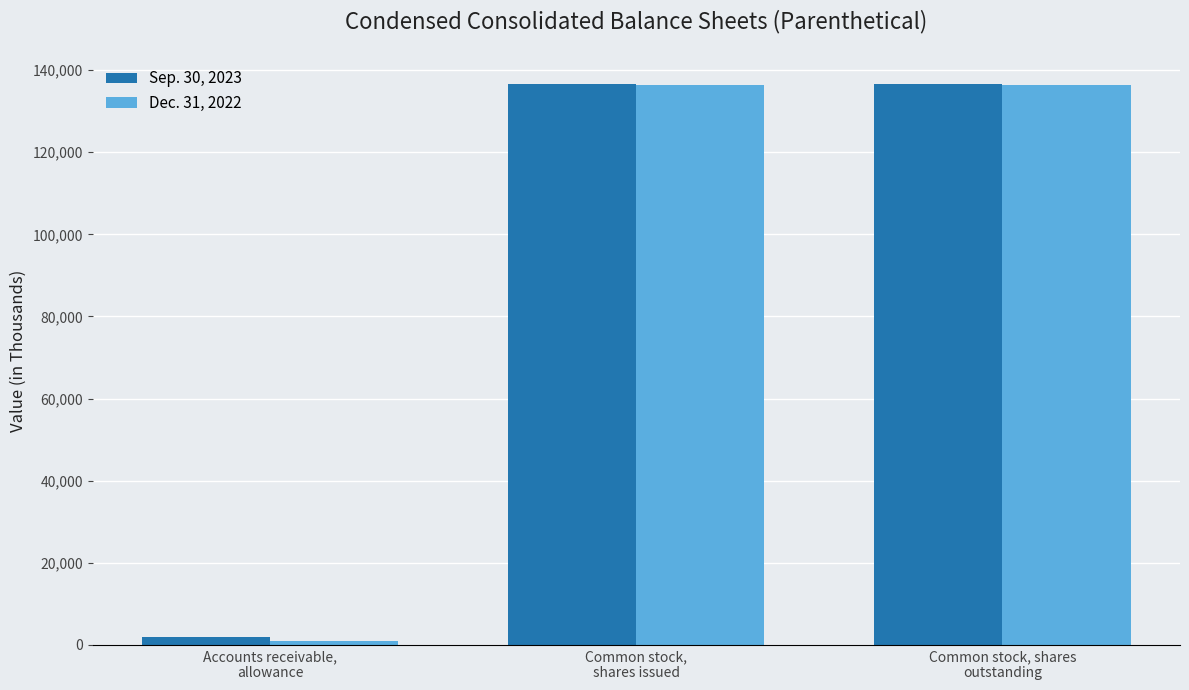

What is the approximate value of Dec. 31, 2022 at Accounts receivable,
allowance?

979